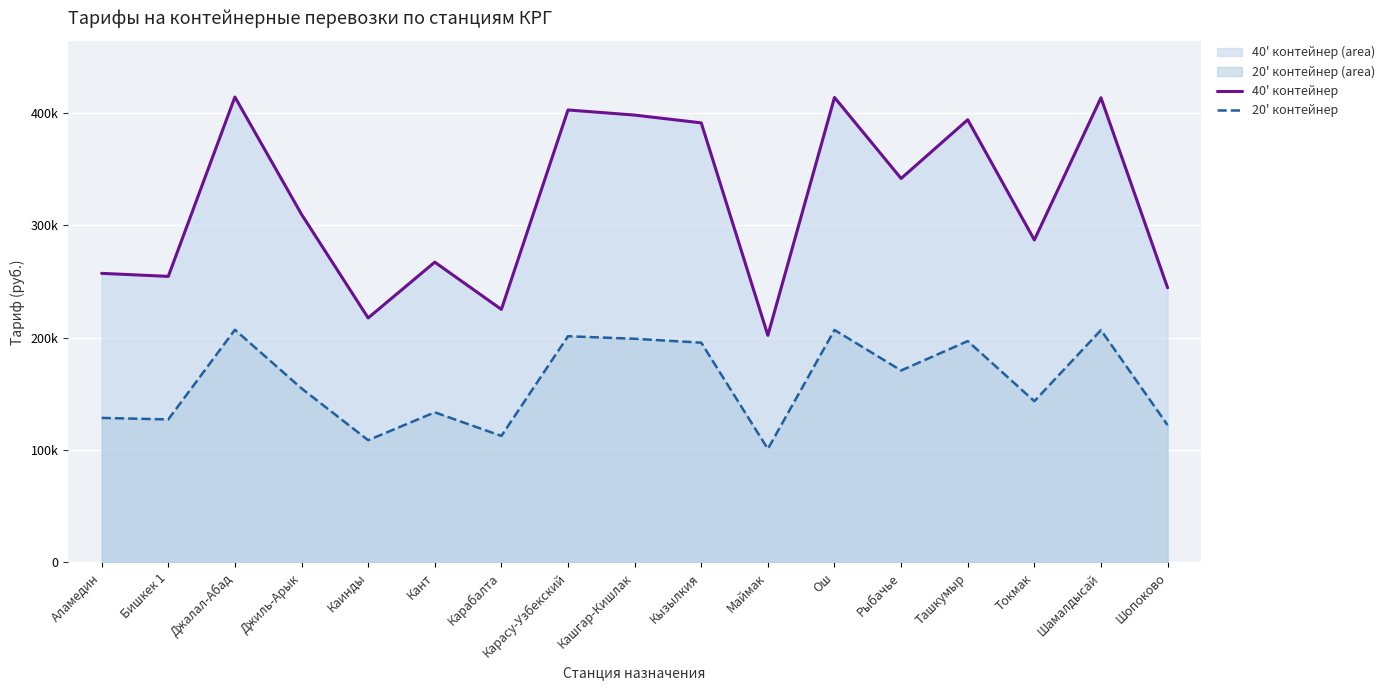

What position from the left is Шамалдысай?

16